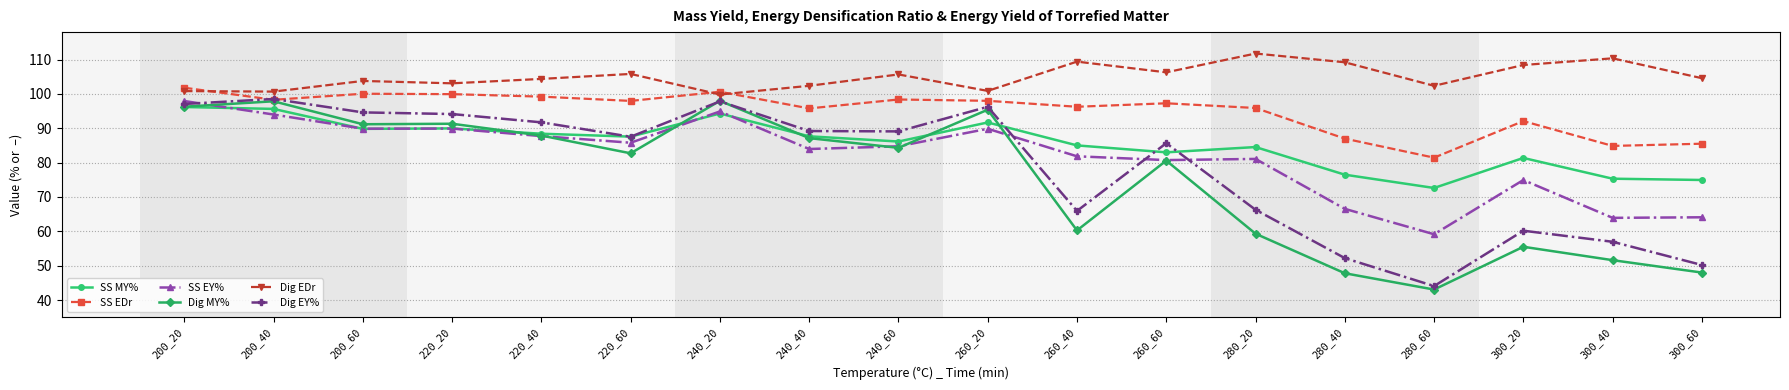

Rank the series at 280_60 from highest to lowest value.

Dig EDr, SS EDr, SS MY%, SS EY%, Dig EY%, Dig MY%